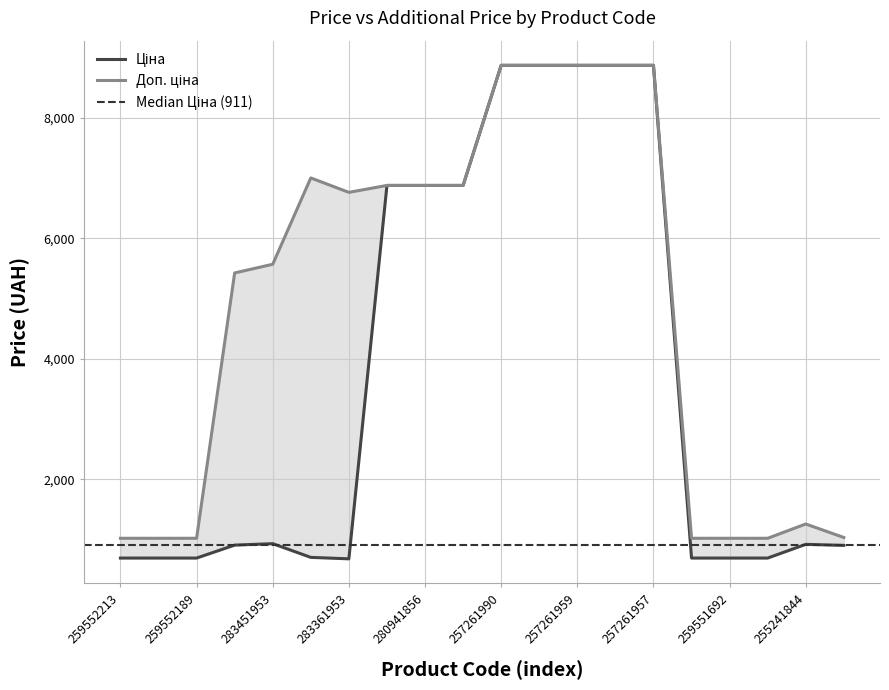

Reading left to right, list all the values displayed in this chart.

Ціна: 689.1	689.1	689.1	904.3	928.3	700.4	676.4	6879.5	6879.5	6879.5	8874.6	8874.6	8874.6	8874.6	8874.6	689.1	689.1	689.1	917.2	899.5
Доп. ціна: 1017.8	1017.8	1017.8	5425.9	5569.9	7004.3	6764.4	6879.5	6879.5	6879.5	8874.6	8874.6	8874.6	8874.6	8874.6	1017.8	1017.8	1017.8	1254.8	1030.8